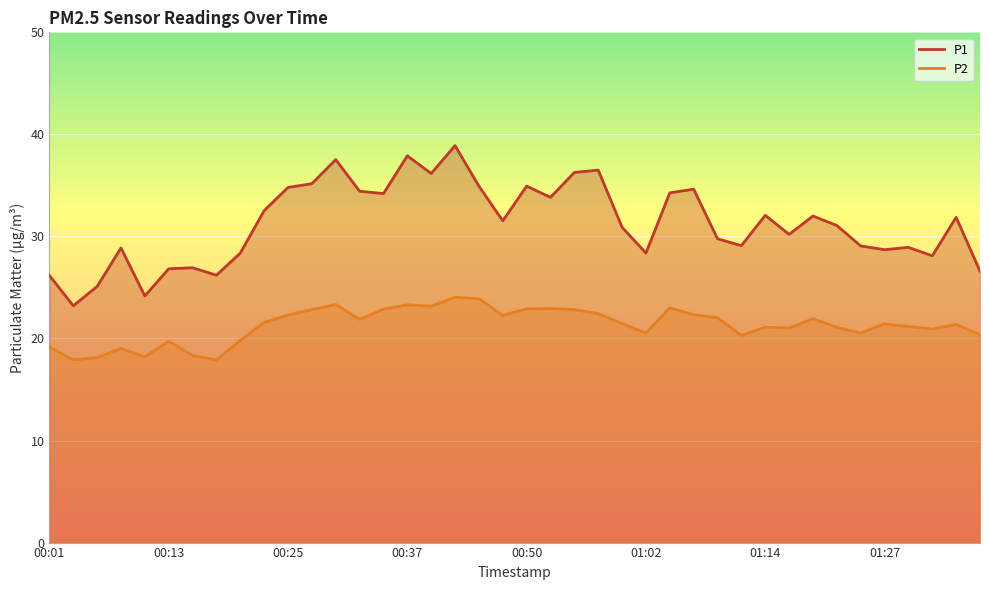

True or false: P2 and P1 cross at least once.

False